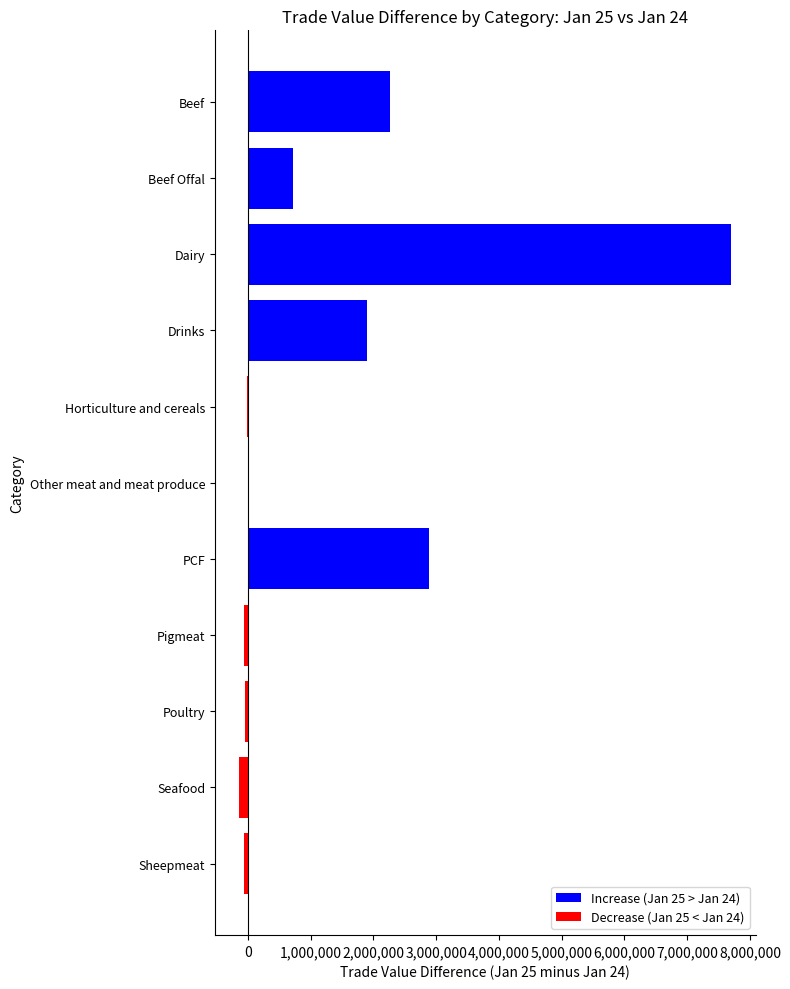

How many series are shown in this chart?

1